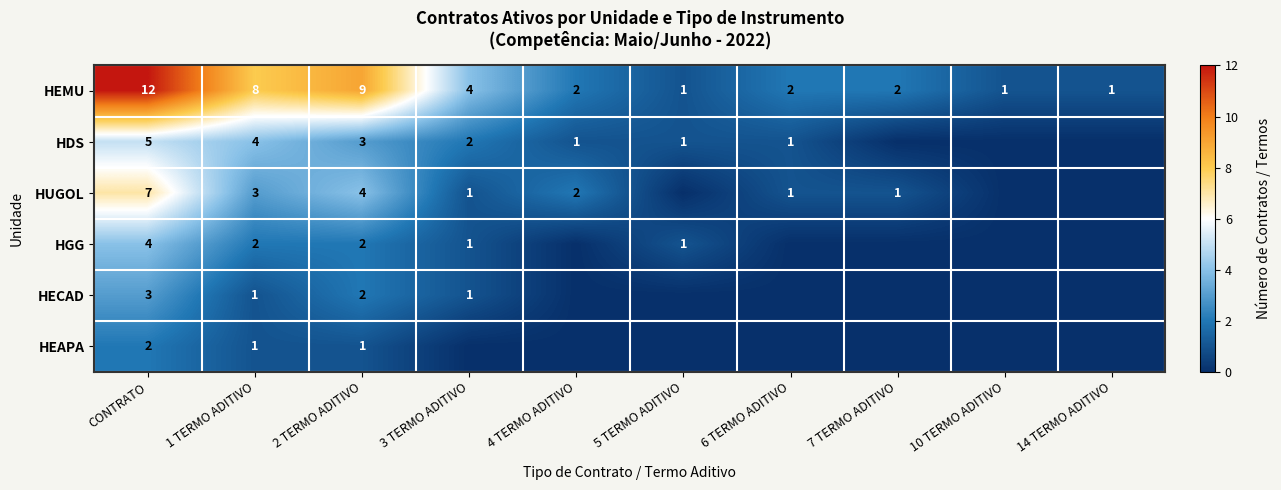

Is it true that HEMU equals 3 at 4 TERMO ADITIVO?

False